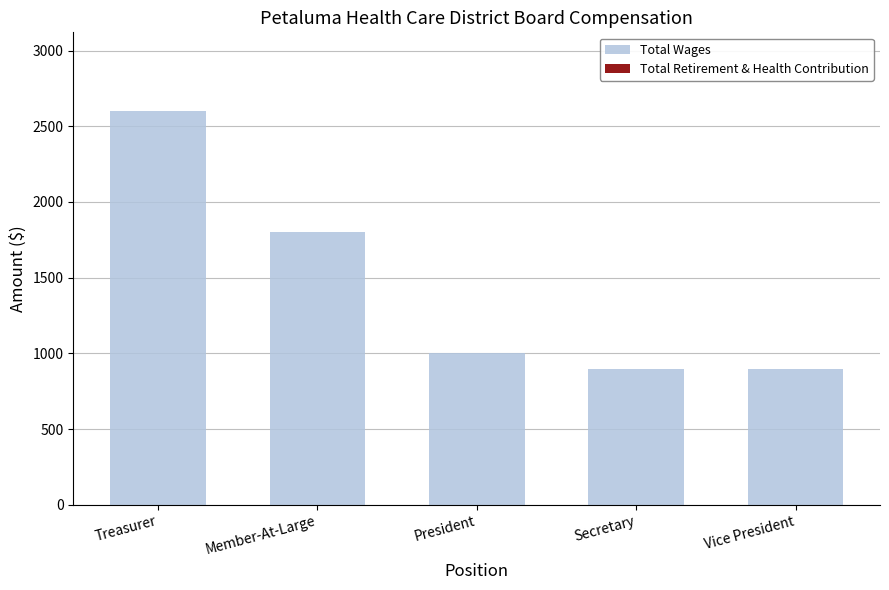

The value at President is 1355. True or false?

False